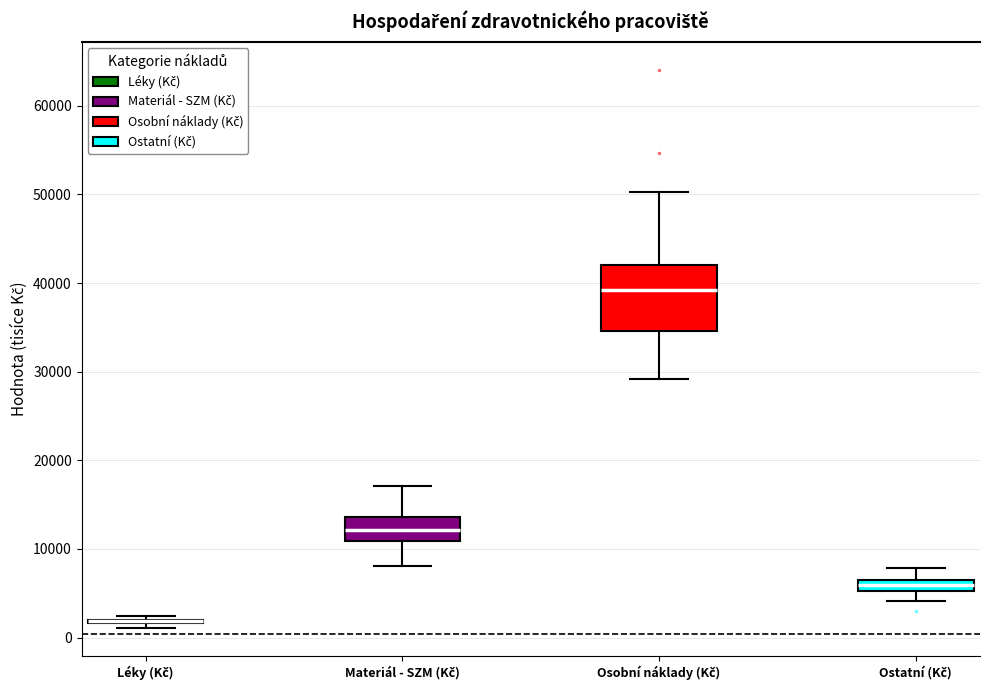

Where does the upper whisker of the box for Ostatní (Kč) end on the y-axis? The values are not printed on the chart, so give them approximately, as read against the axis.

8000